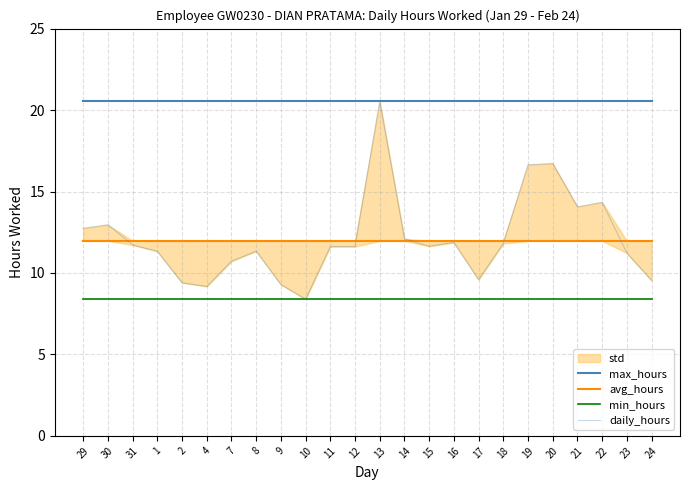

What is the label of the 16th point from the left?

16